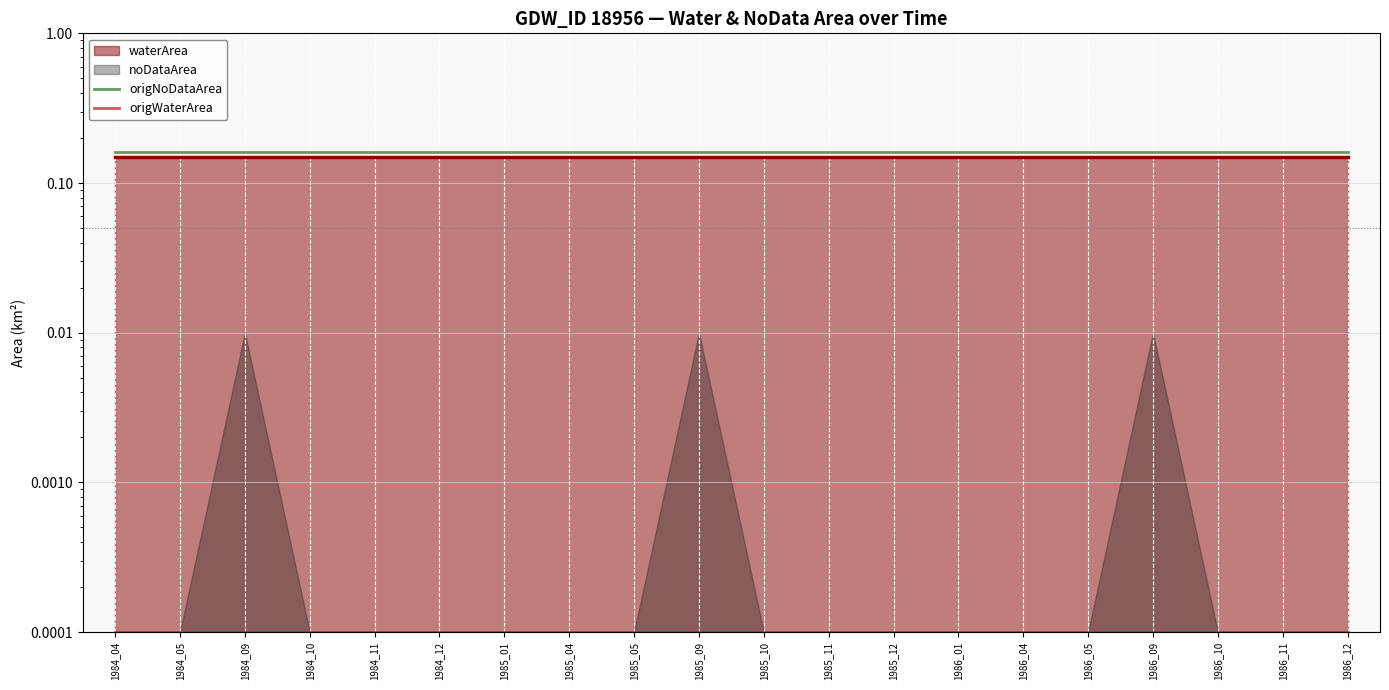

Between 1986_12 and 1984_12, which is larger?

1986_12